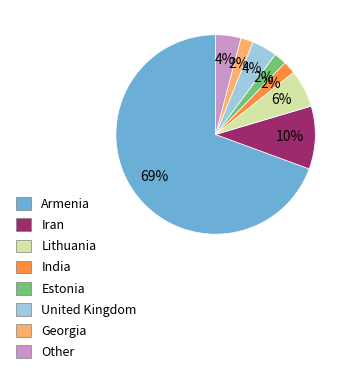

Do Iran and Georgia together represent more than half of the pie?

No